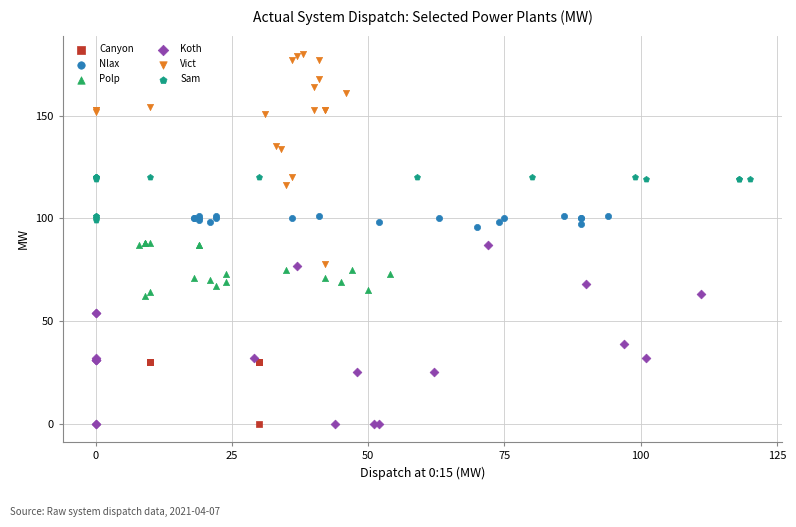

Which series contains the highest Y value?

Vict